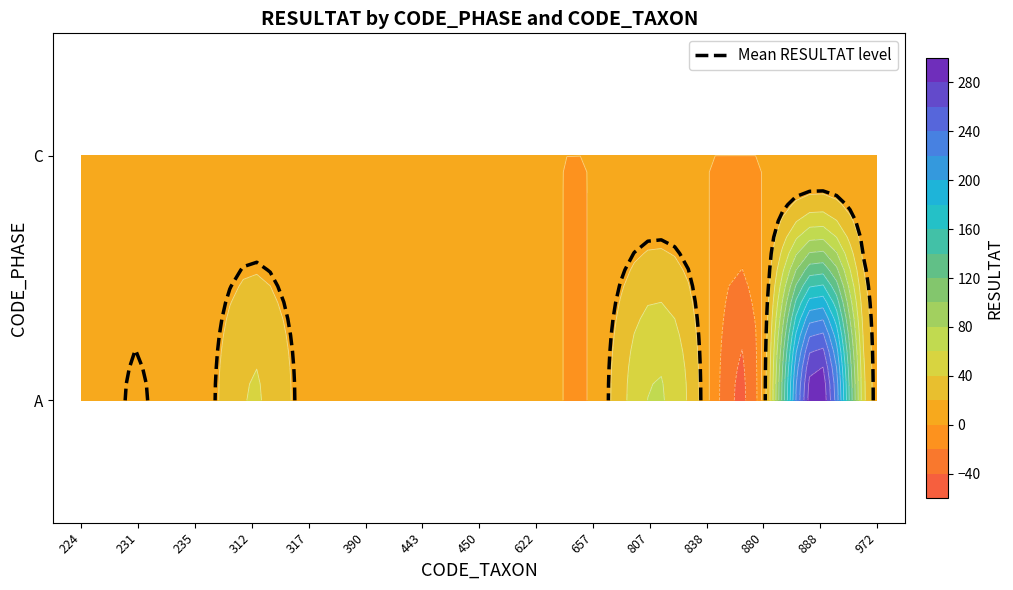

What is the greatest value displayed?

300